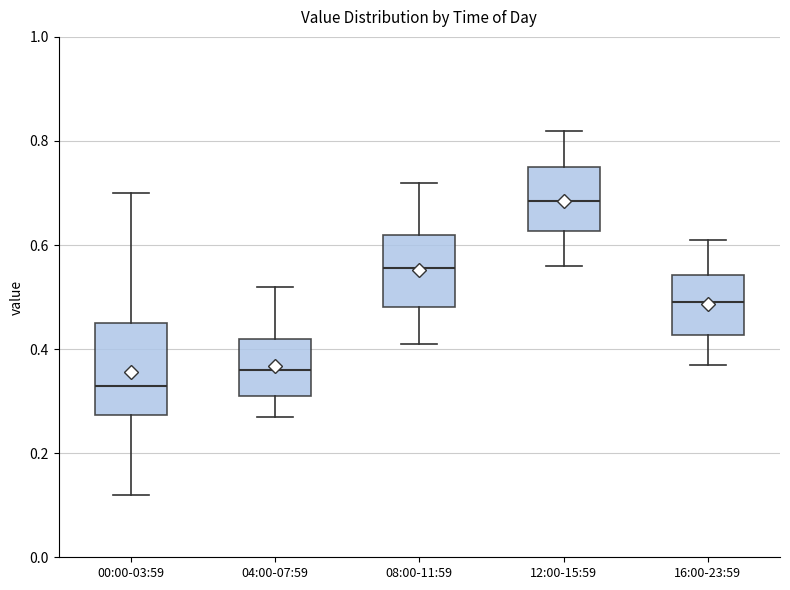

Reading left to right, transcribe this box plot: for each box, give where its median line is, the range the box spans, and where its two whiskers end, as read against the y-axis. The values are not printed on the chart, so give them approximately, as read against the axis.

00:00-03:59: median 0.34, box 0.28 to 0.46, whiskers 0.12 to 0.70
04:00-07:59: median 0.36, box 0.32 to 0.42, whiskers 0.28 to 0.52
08:00-11:59: median 0.56, box 0.48 to 0.62, whiskers 0.42 to 0.72
12:00-15:59: median 0.68, box 0.62 to 0.76, whiskers 0.56 to 0.82
16:00-23:59: median 0.50, box 0.42 to 0.54, whiskers 0.38 to 0.62